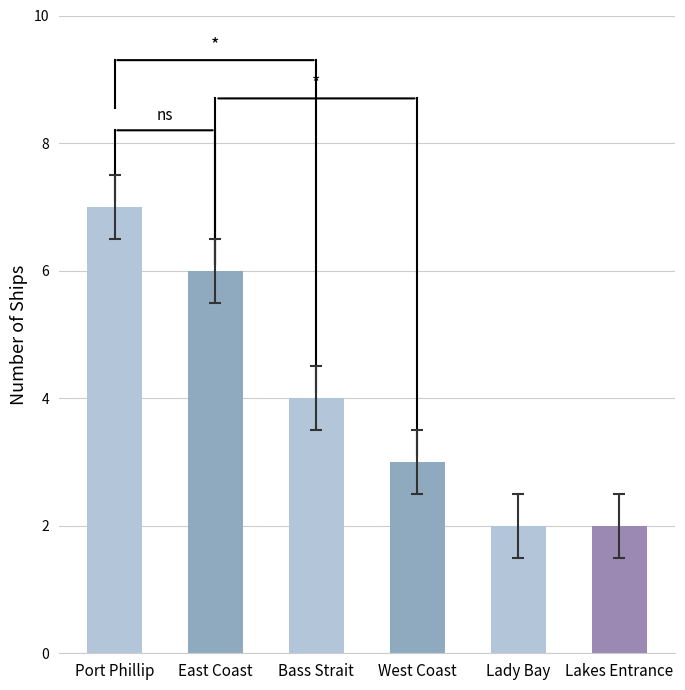

Where is the data nearest to the value 4?

Bass Strait